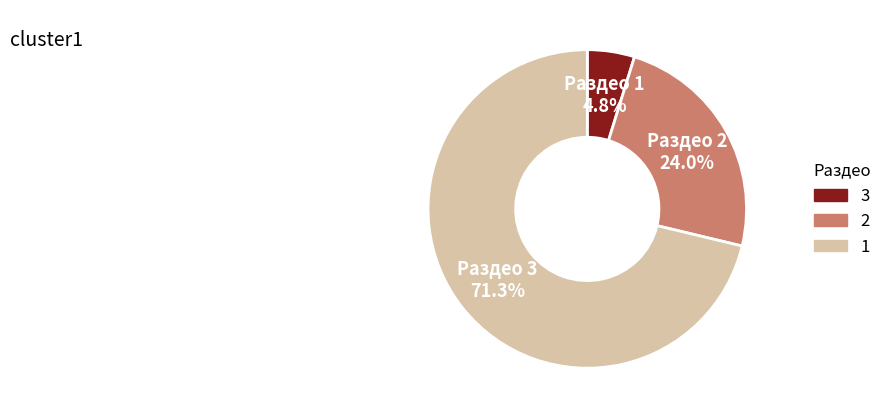

Which slice is the smallest?

3